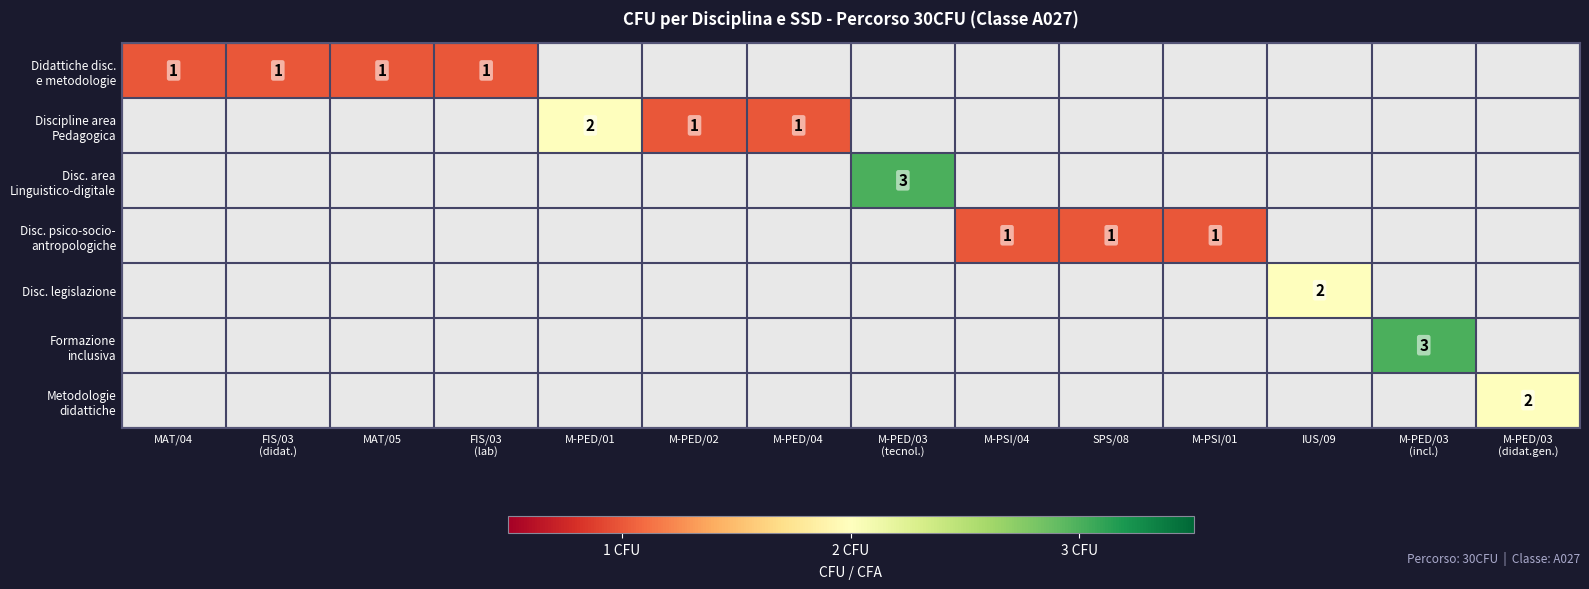

Count the number of data series in this chart.

7